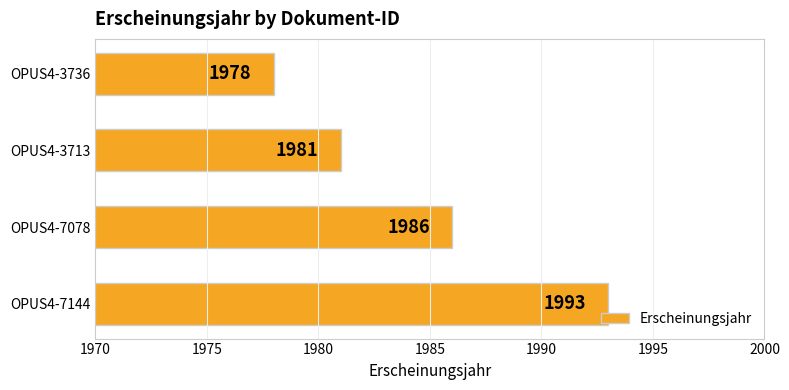

What is the difference between the second highest and second lowest values?

5